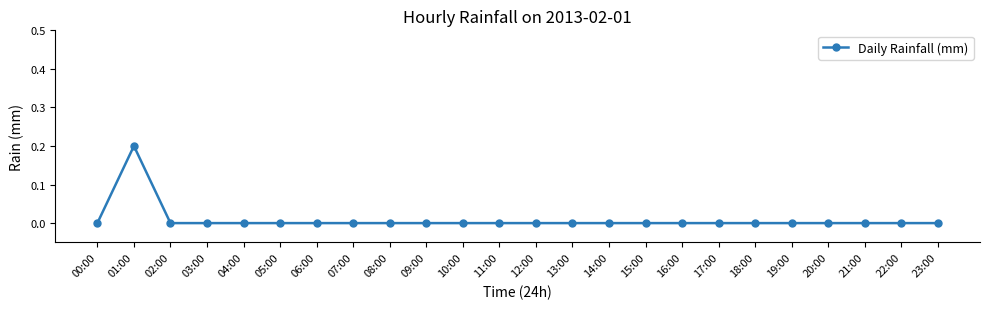

What is the label of the 12th point from the right?

12:00